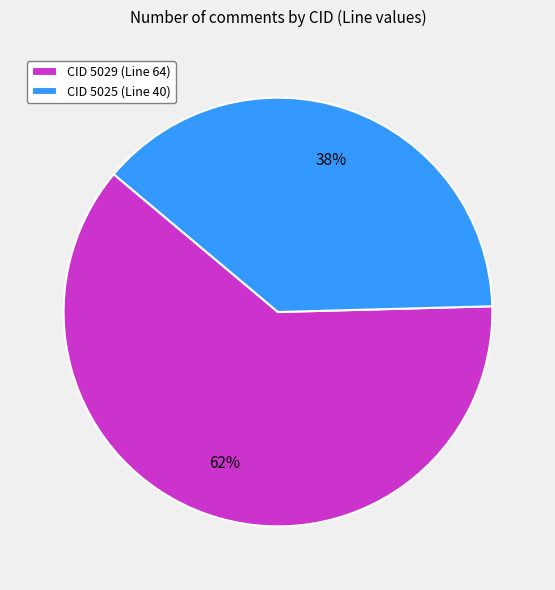

What is the ratio of the value at CID 5025 (Line 40) to the value at CID 5029 (Line 64)?

0.6